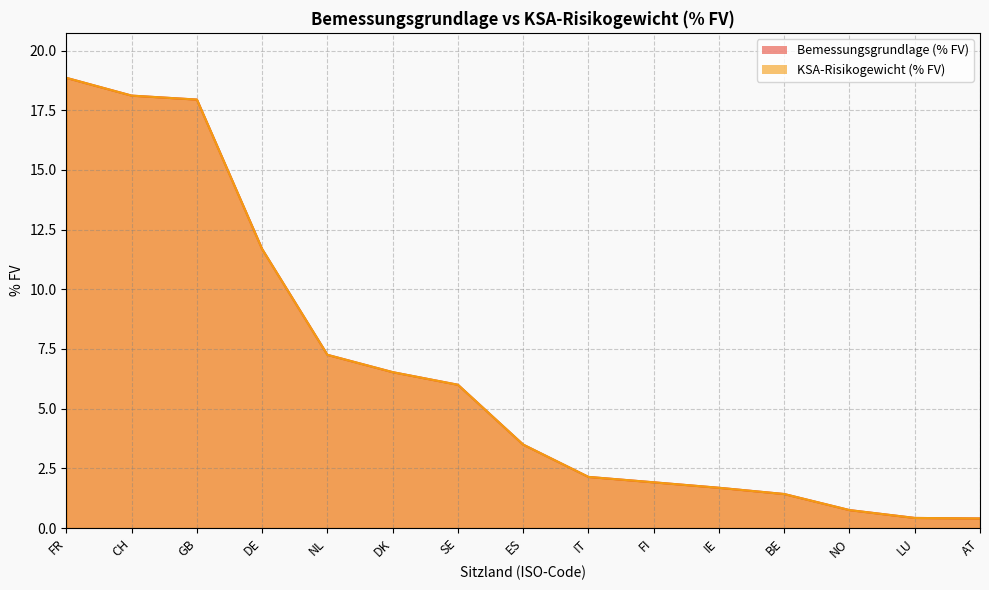

What is the sum of all KSA-Risikogewicht (% FV) values?

98.6